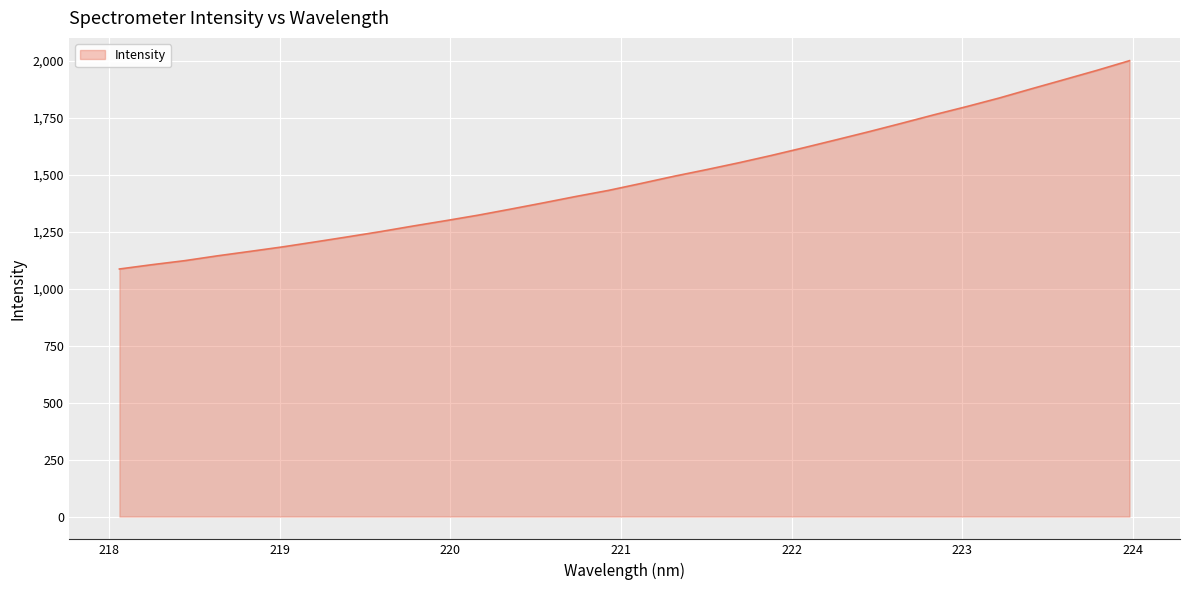

What is the difference between the maximum and minimum values?

913.9